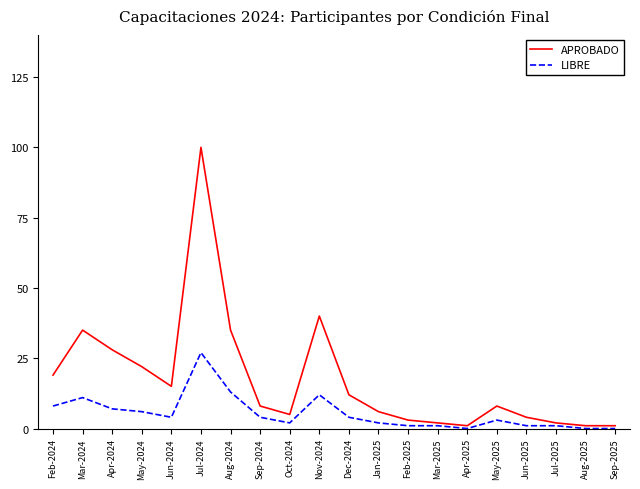

At which category is the sum across all series the highest?

Jul-2024